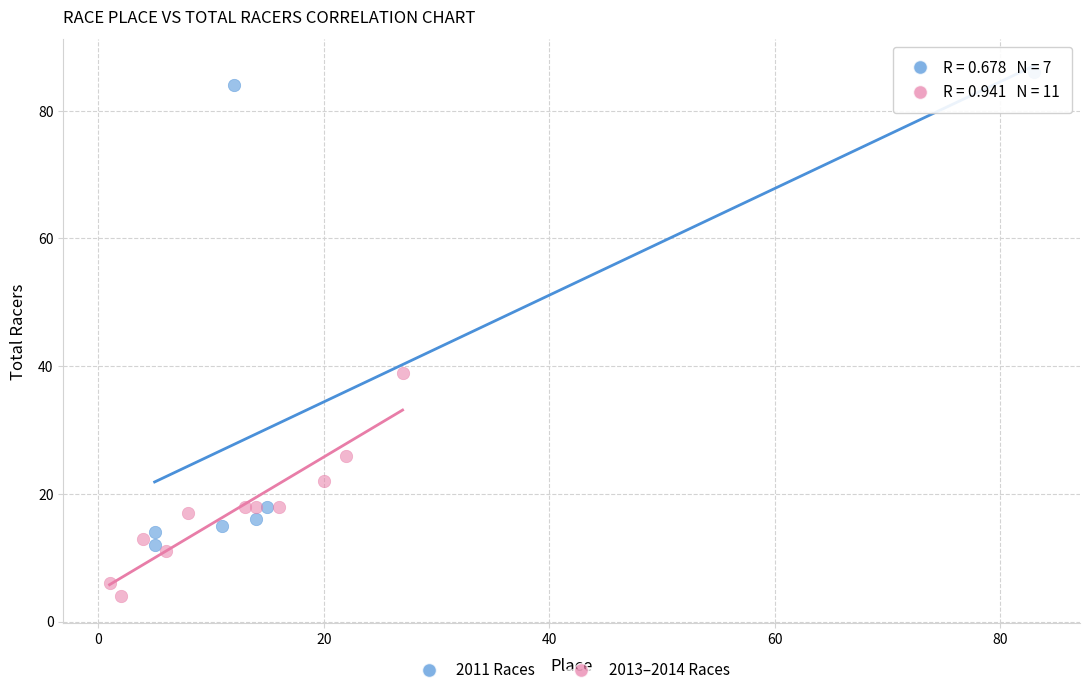

Which series reaches the minimum Y coordinate?

2013–2014 Races